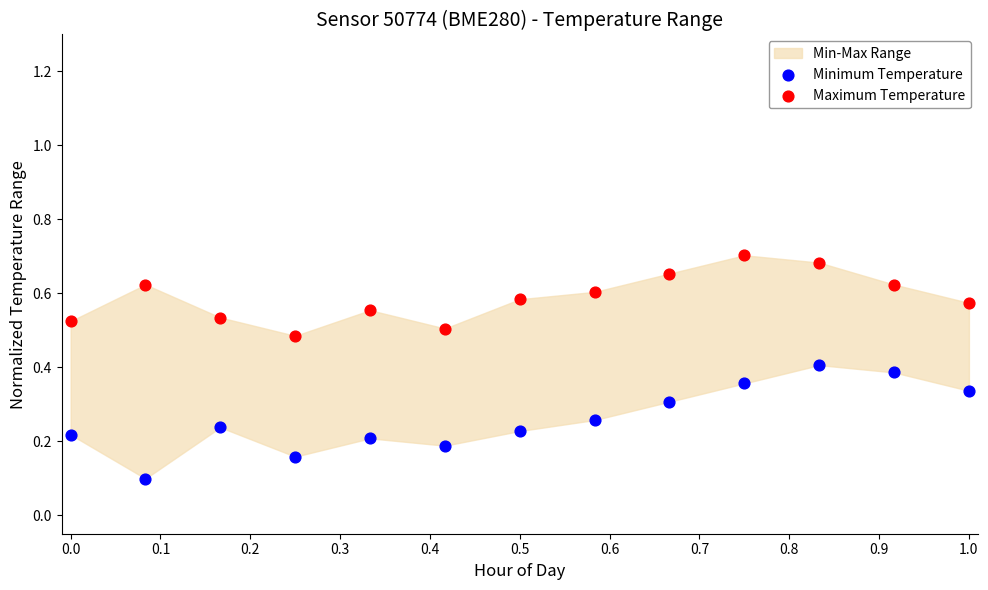

Which series has the widest spread of Y values?

Minimum Temperature